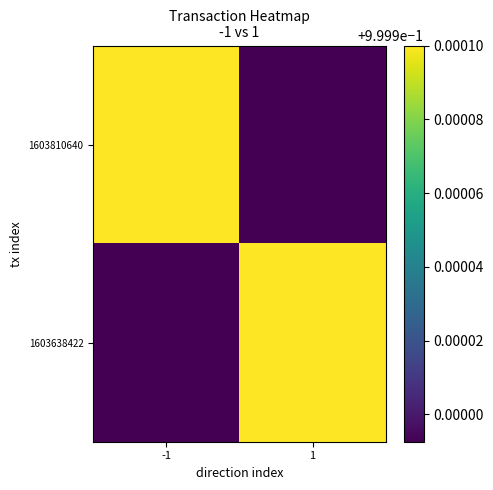

At how many categories does at least one series exceed 0?

2